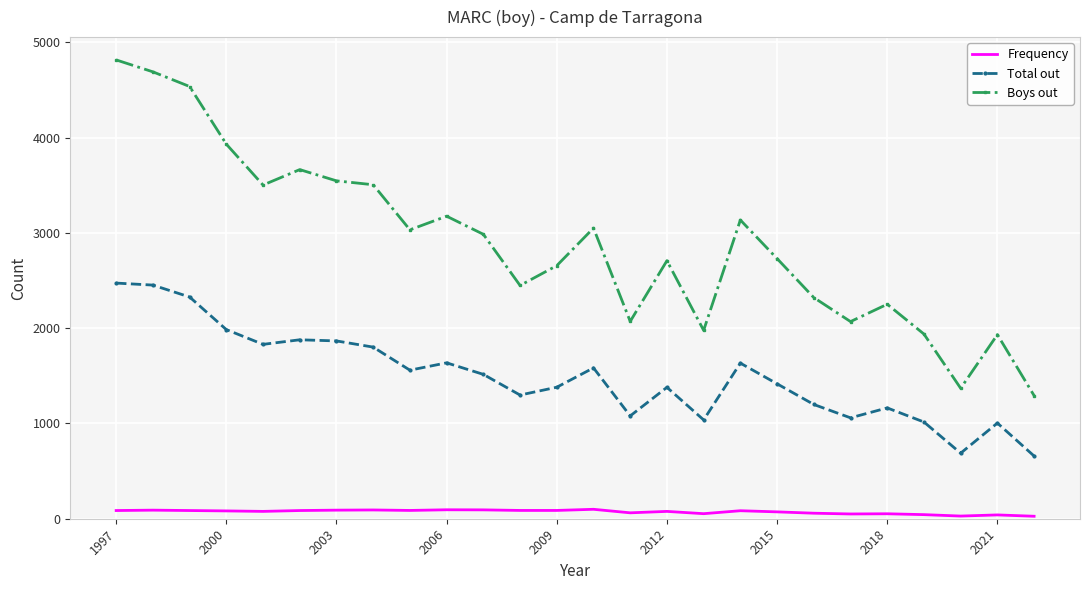

Which series has the widest spread of values?

Boys out